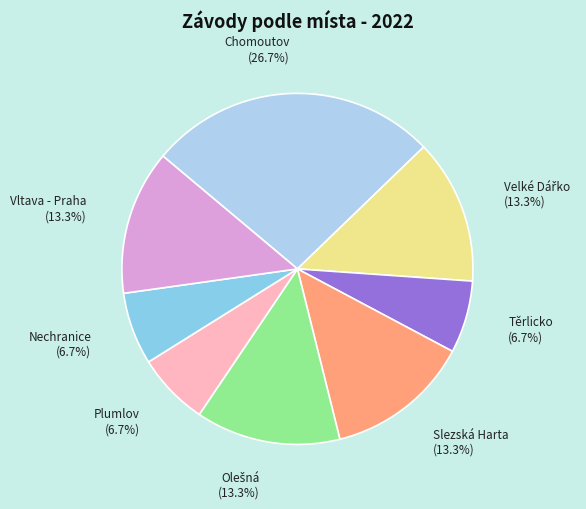

What is the ratio of the value at Chomoutov to the value at Slezská Harta?

2.0